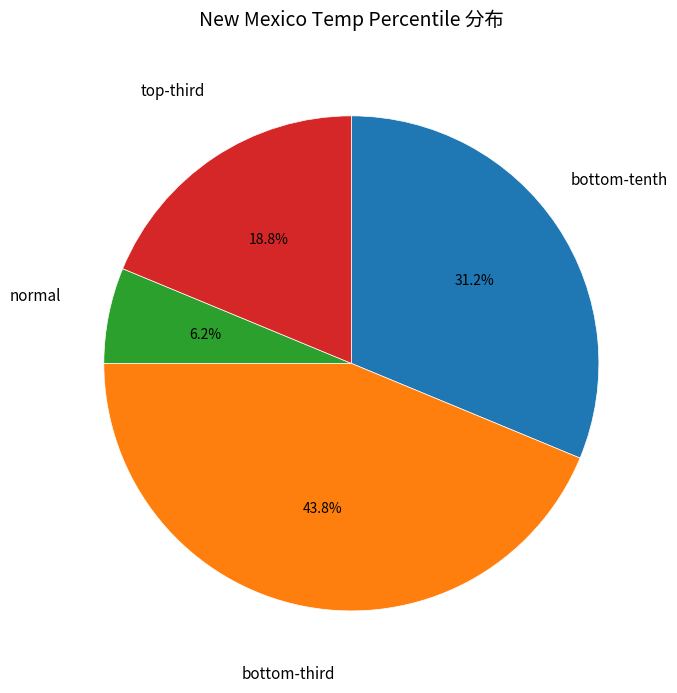

Does any single category account for the majority?

No